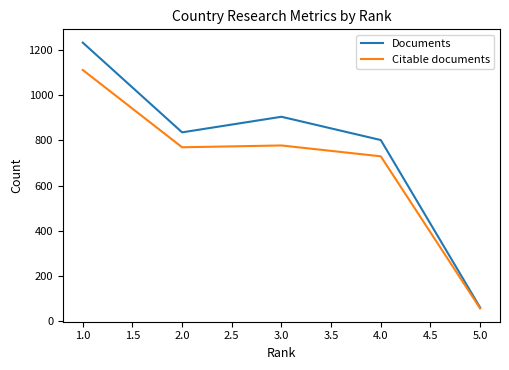

What is the smallest value displayed?

57